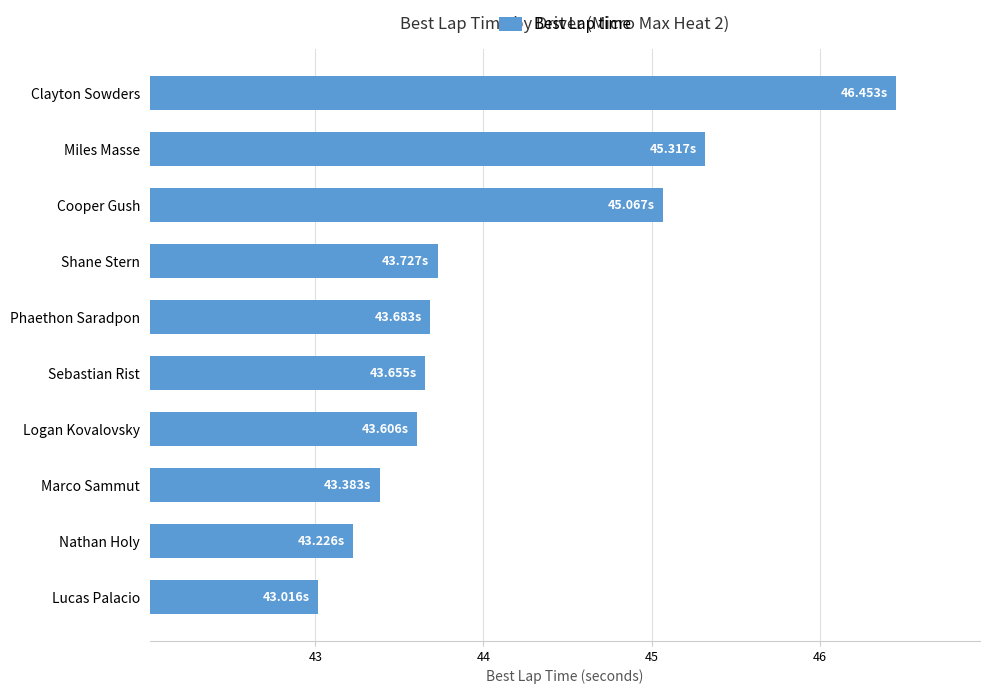

How many distinct data groups are displayed?

1